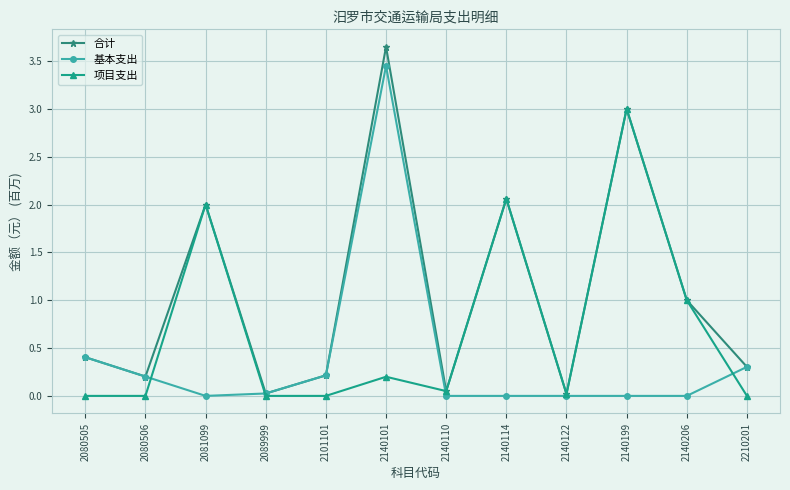

Between 2101101 and 2140101, which series saw the biggest shift?

合计